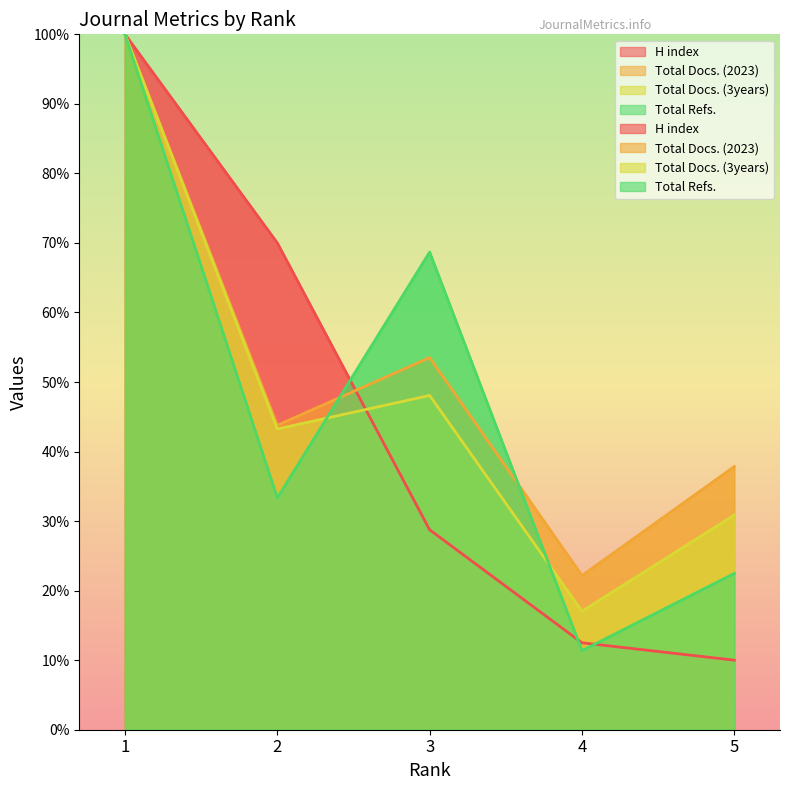

Which category has the lowest value in the Total Refs. series?

4